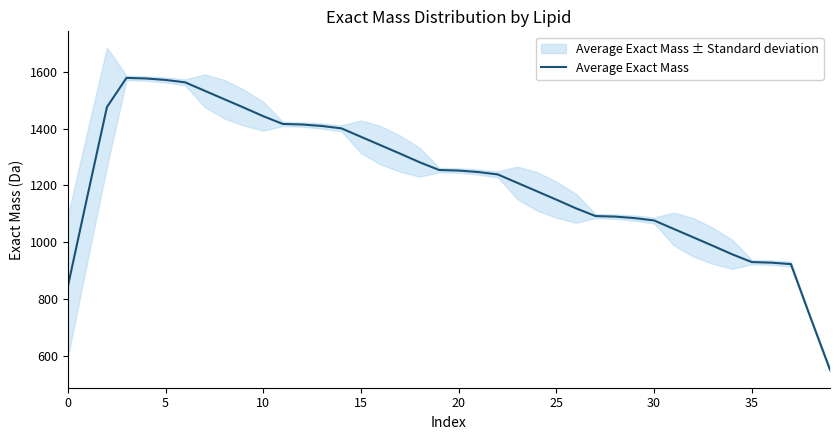

The Average Exact Mass series shows 1665.0 at 30. True or false?

False